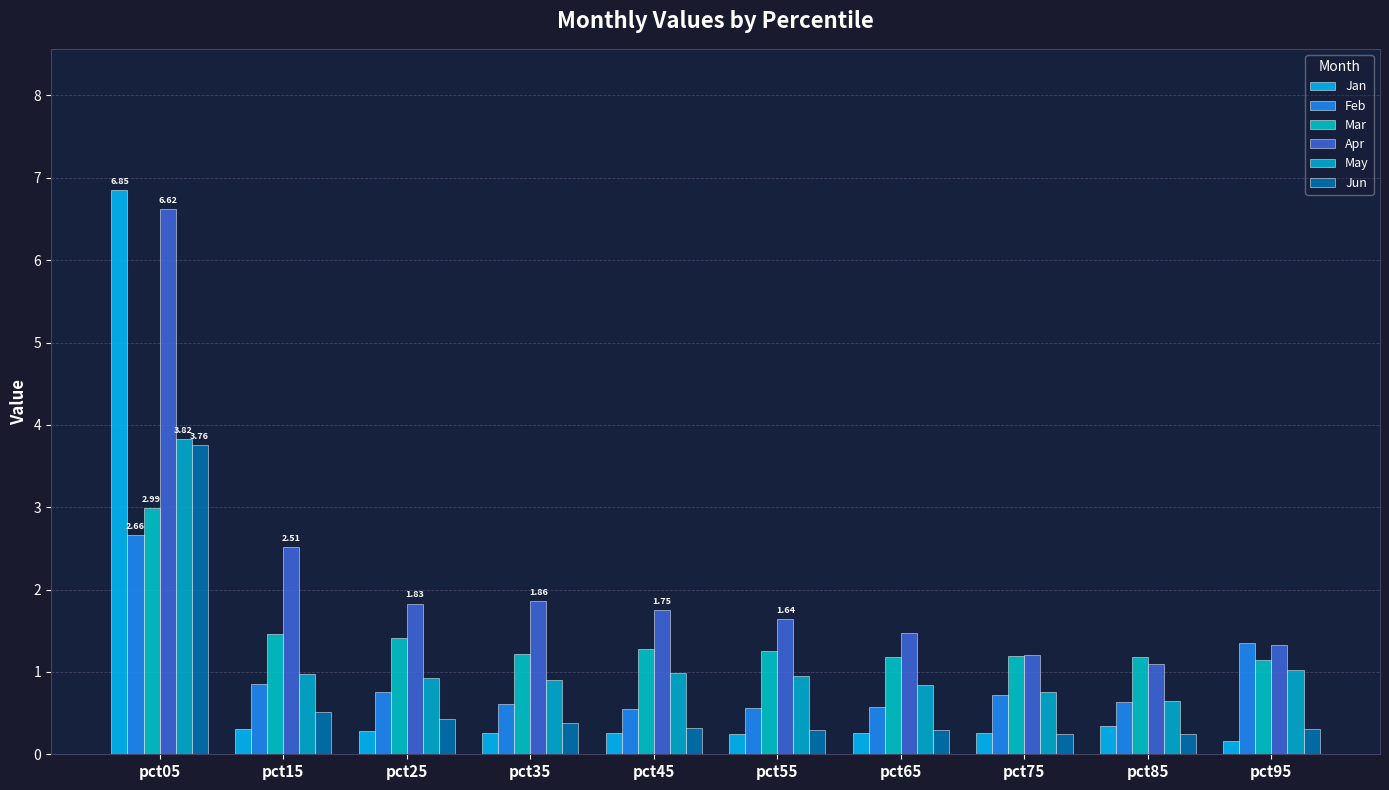

The May series shows 0.9 at pct25. True or false?

True